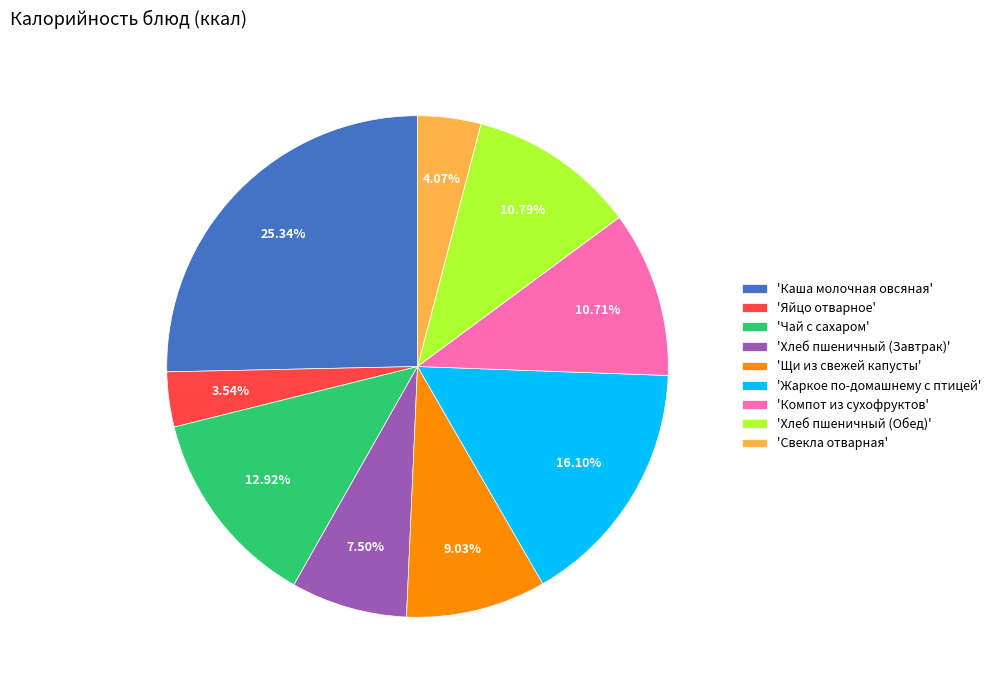

Count the number of slices in the pie.

9